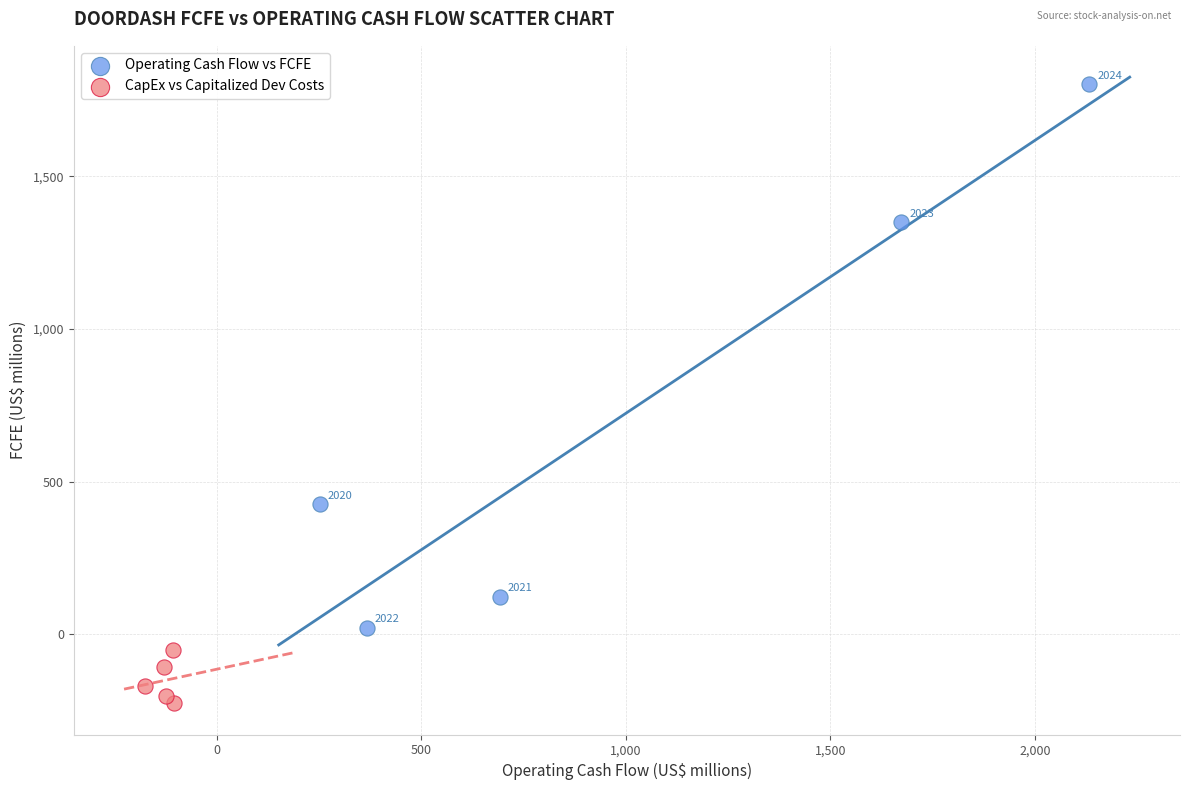

Which series contains the highest Y value?

Operating Cash Flow vs FCFE